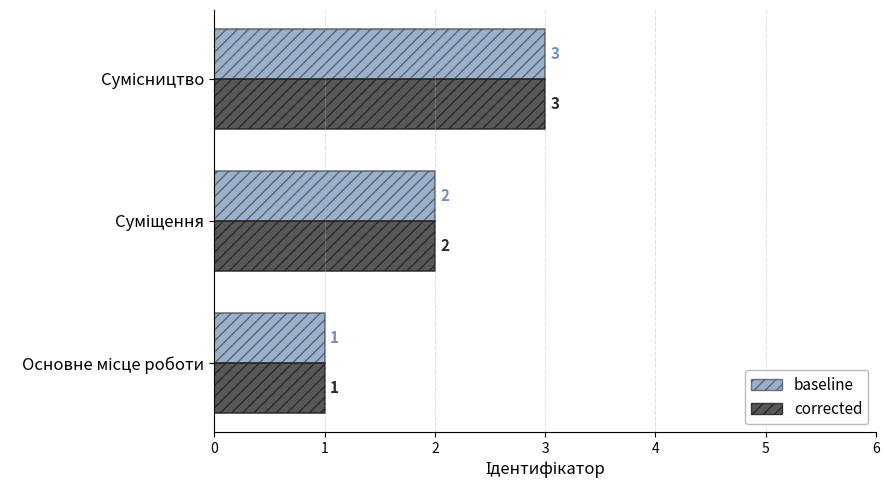

What is the greatest value displayed?

3